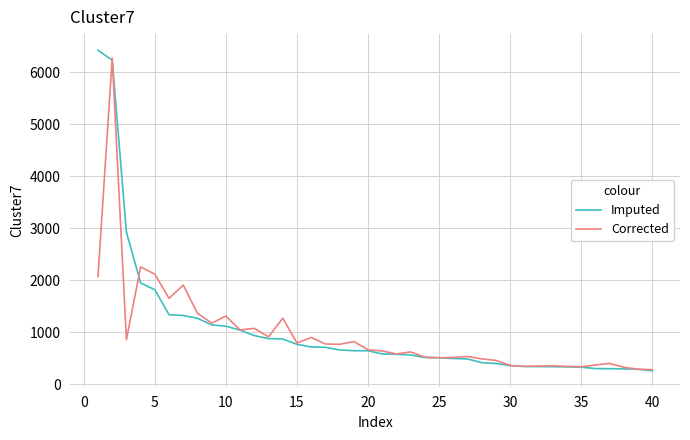

Does the chart have visible grid lines?

Yes